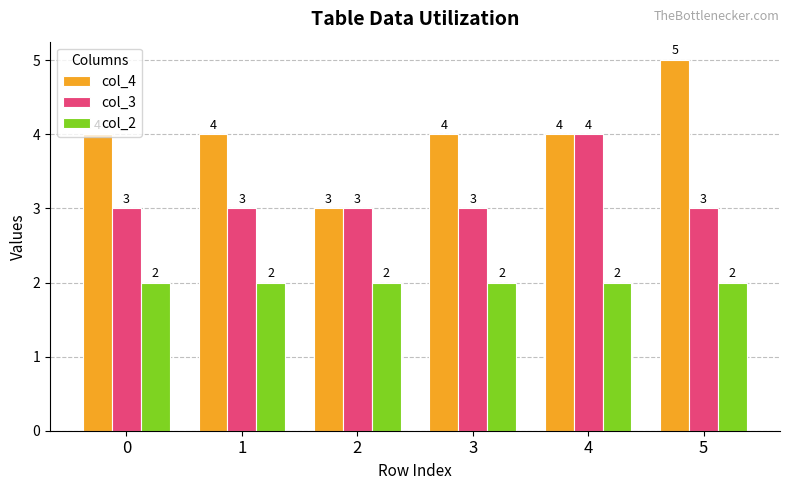

How many bars are there in total?

18